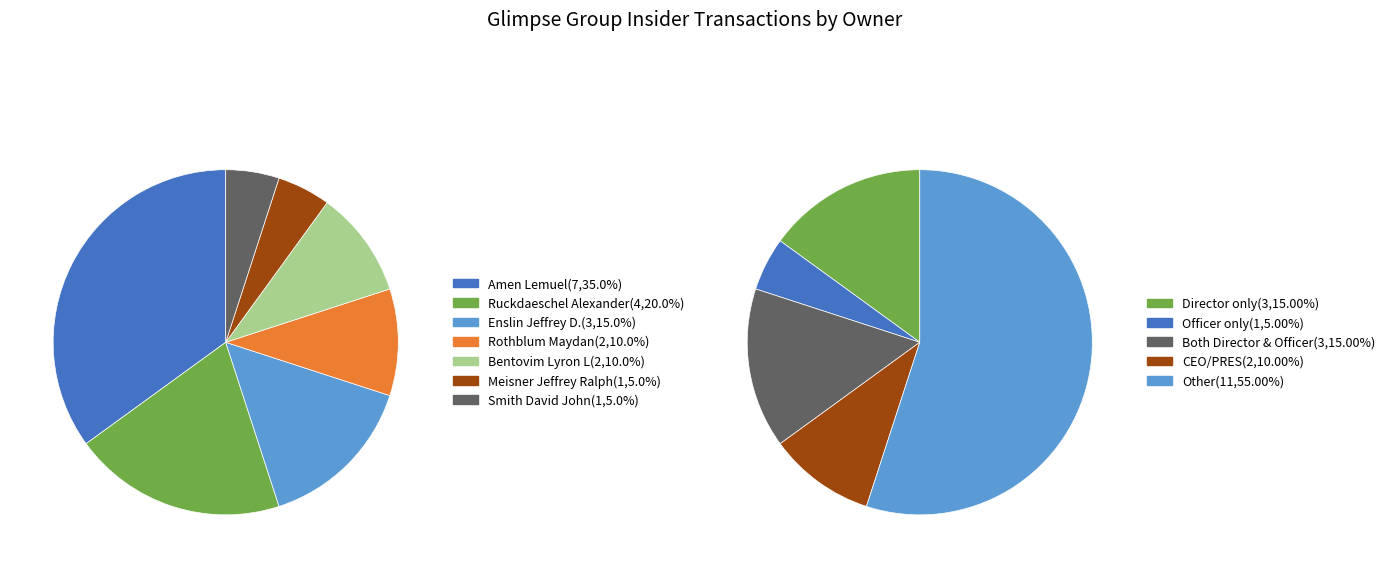

The Ruckdaeschel Alexander slice represents 12% of the pie. True or false?

False